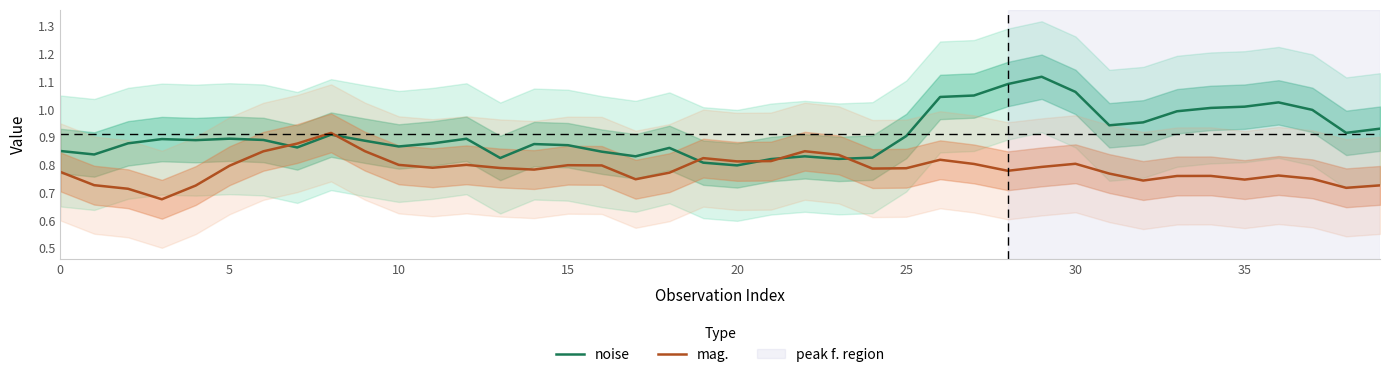

What is the difference between the second highest and second lowest values in the noise series?

0.3